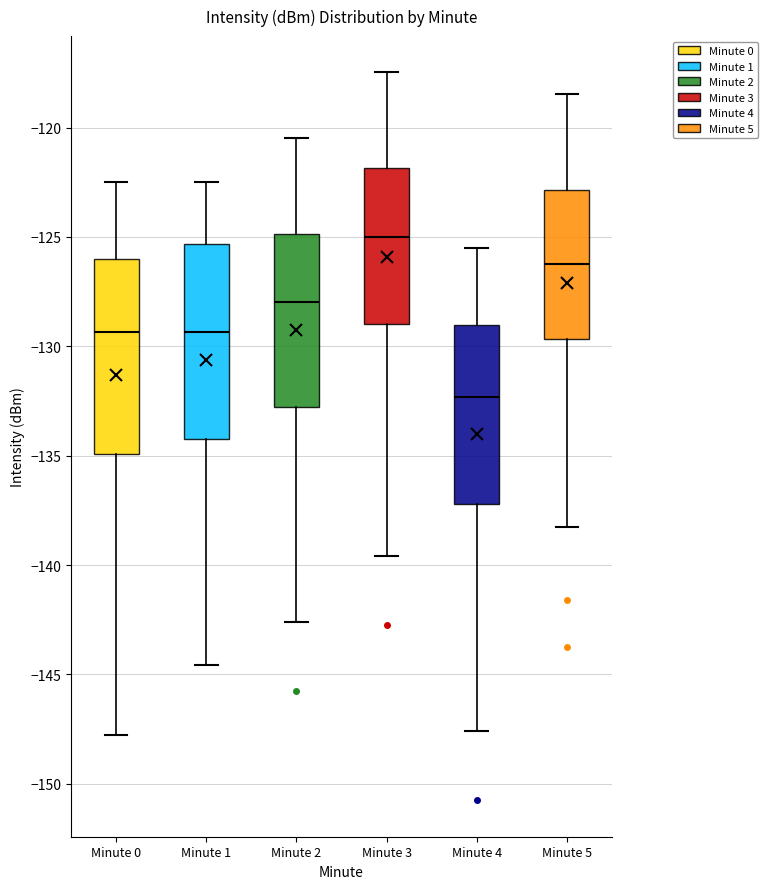

Where is the upper edge of the box for Minute 3 on the y-axis? The values are not printed on the chart, so give them approximately, as read against the axis.

-122.0